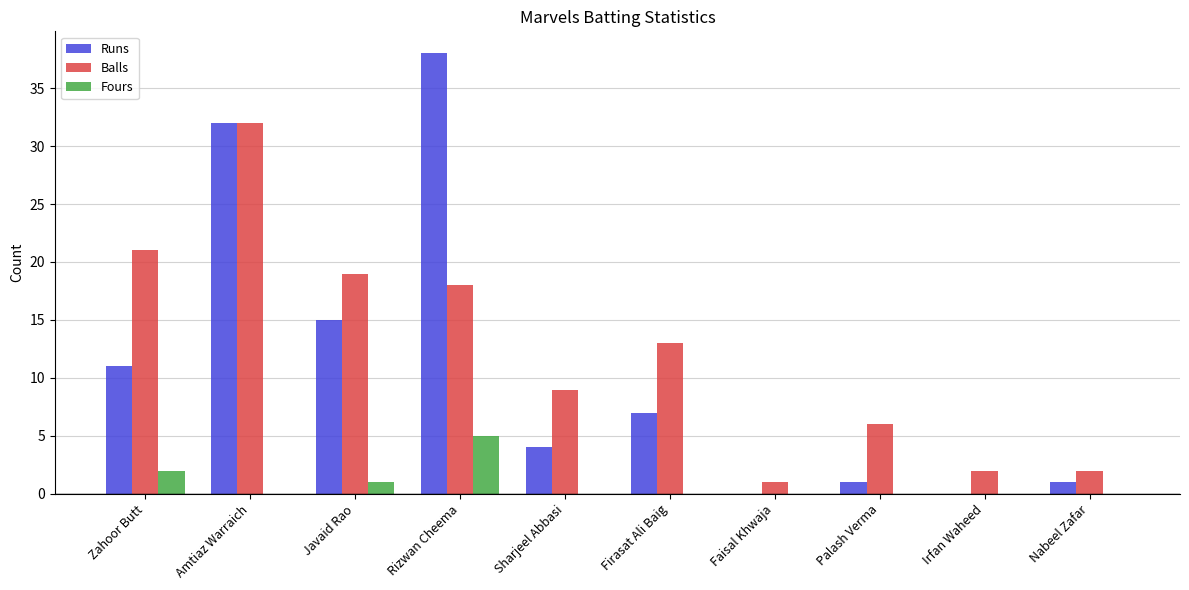

What is the sum of all Runs values?

109